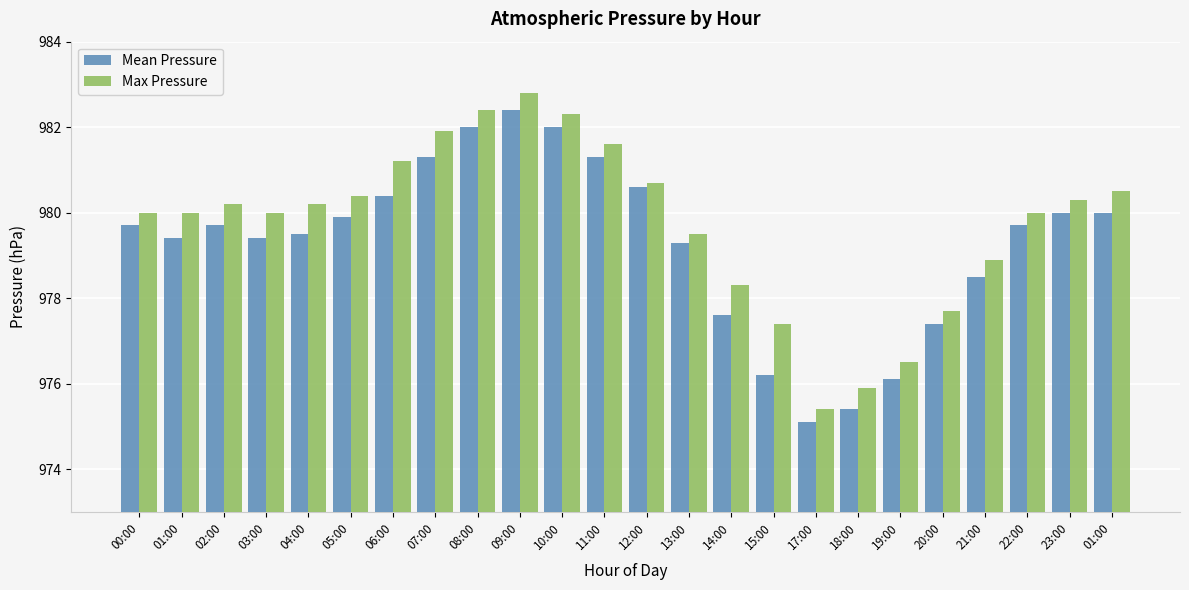

How many categories are shown in the chart?

24